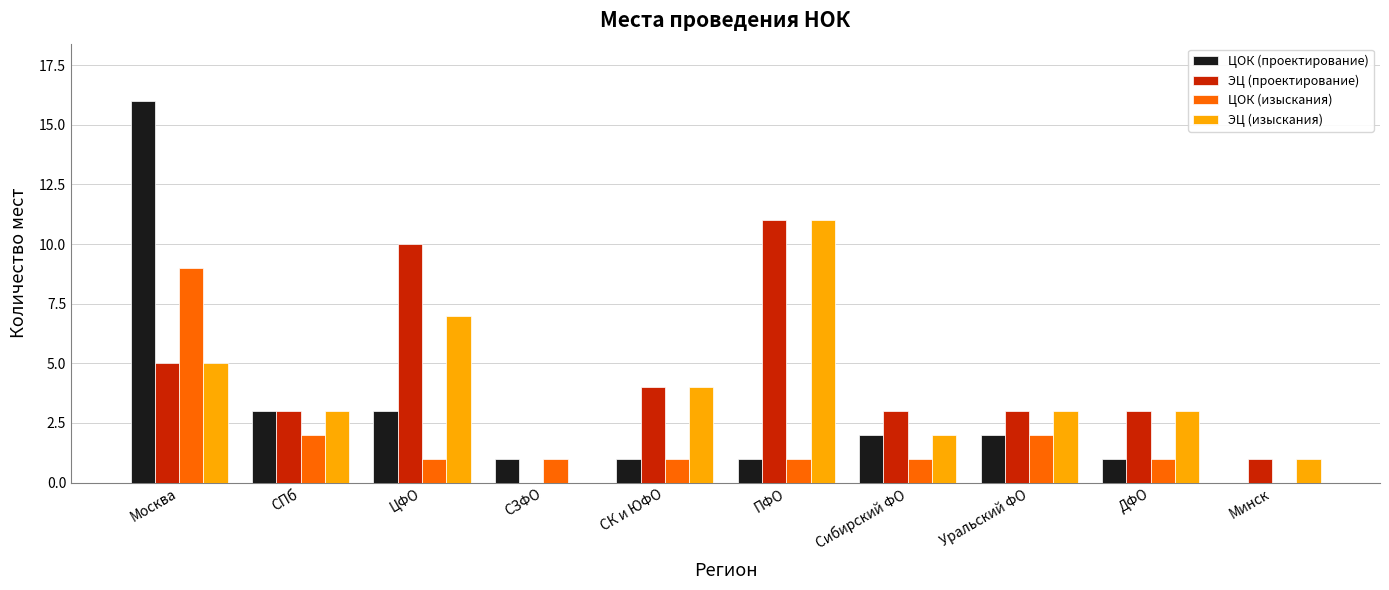

Count the number of data series in this chart.

4